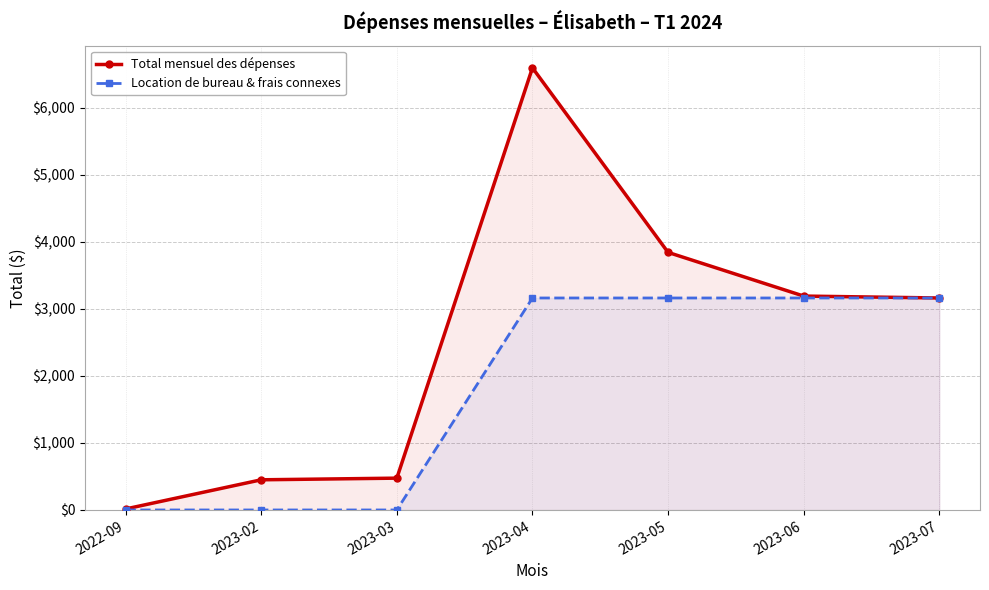

What is the average value of the Total mensuel des dépenses series?

2532.2